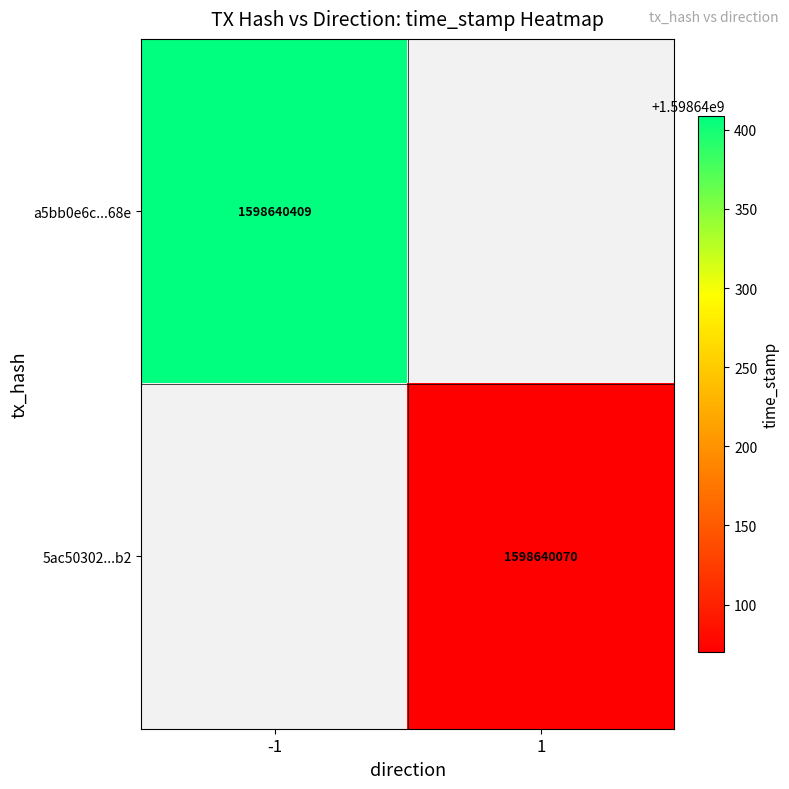

What is the difference between the highest and lowest values at time_stamp?

339